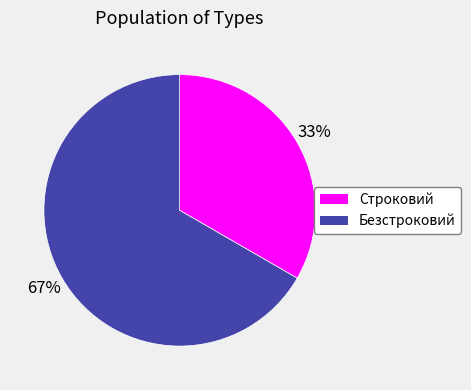

Rank the categories by value from lowest to highest.

Строковий, Безстроковий